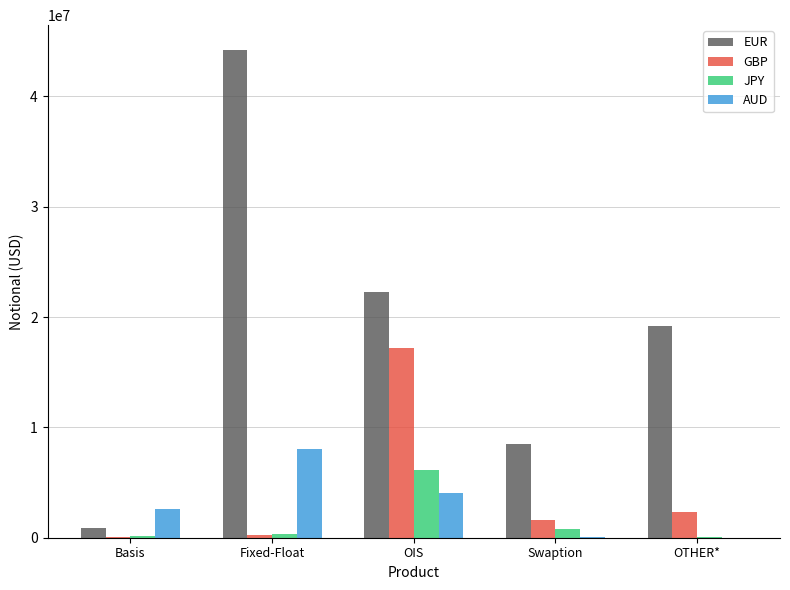

Which series has the largest range (max minus min)?

EUR